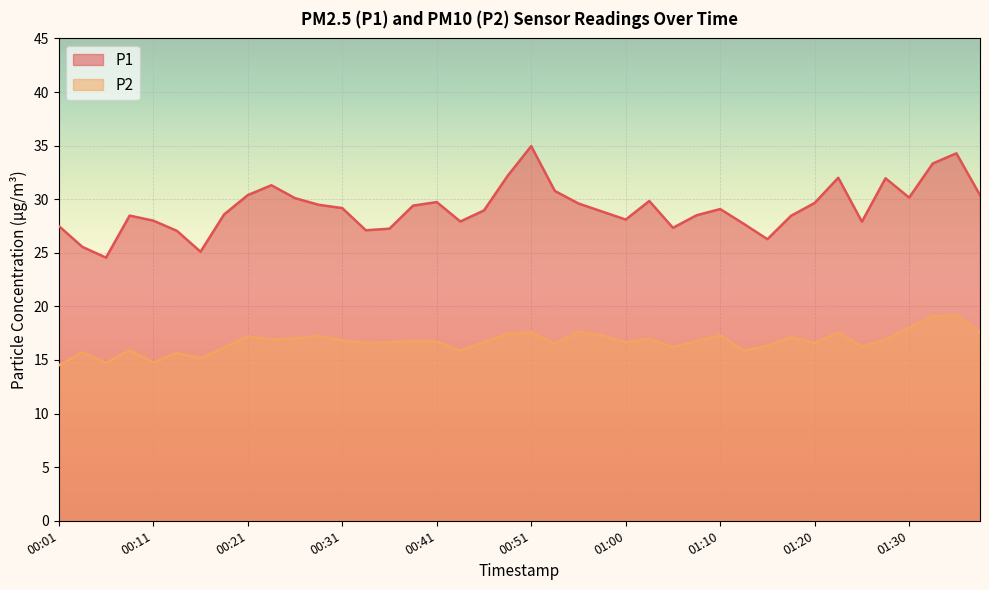

What are all the series names shown in the legend?

P1, P2